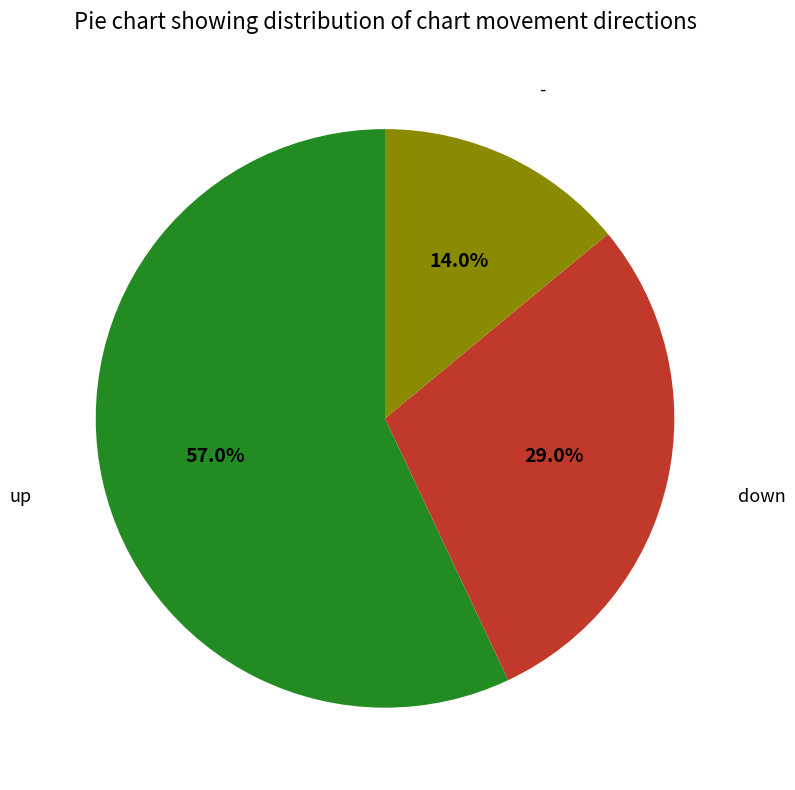

True or false: down accounts for 42% of the total.

False